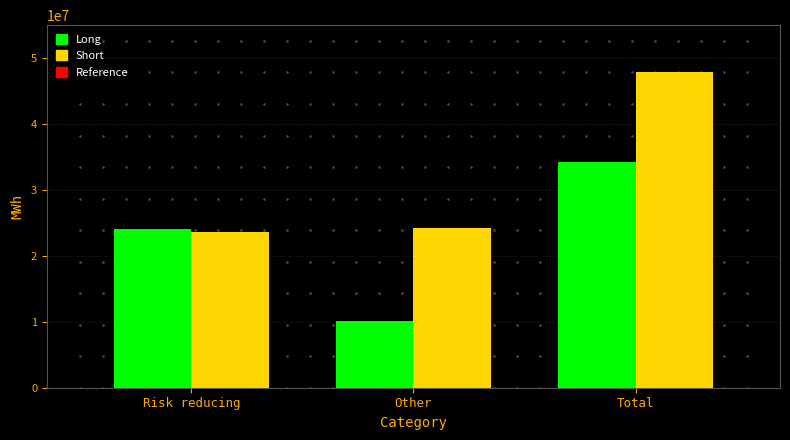

Reading right to left, what are all the values shown in this chart?

Long: 34157989	10125095	24032894
Short: 47774314	24219960	23554354